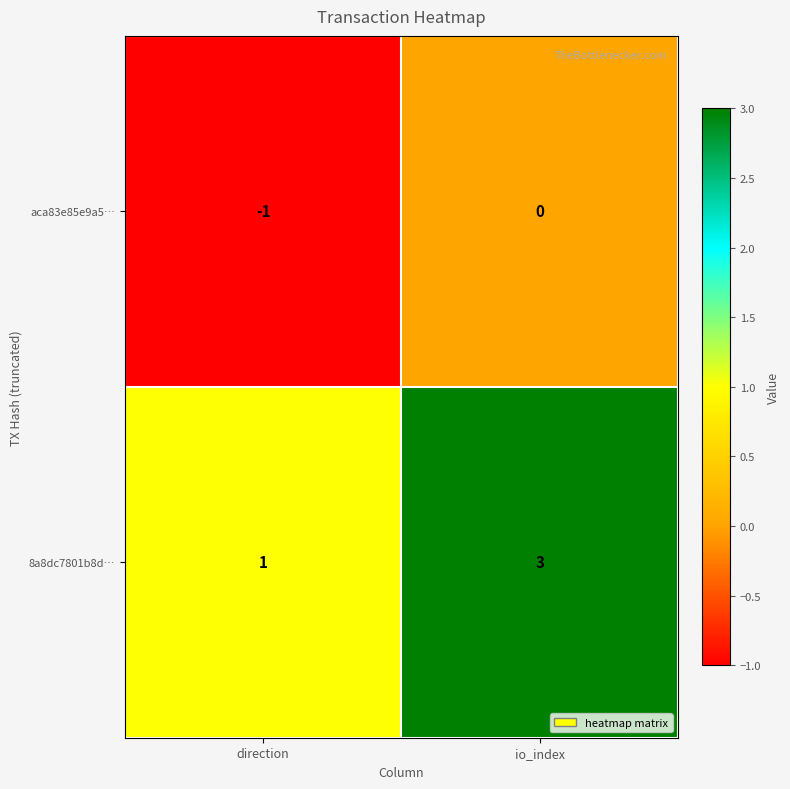

Which category has the lowest value across all series?

direction